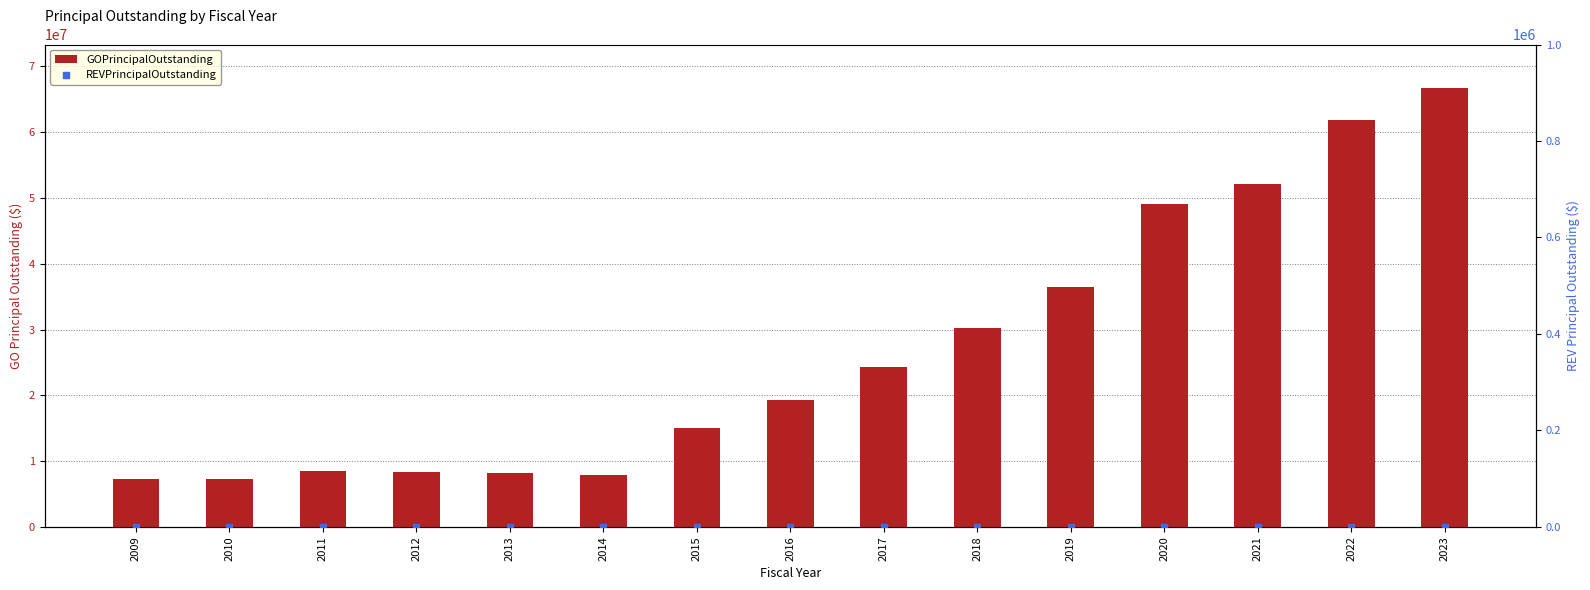

Which series reaches the maximum Y coordinate?

GOPrincipalOutstanding